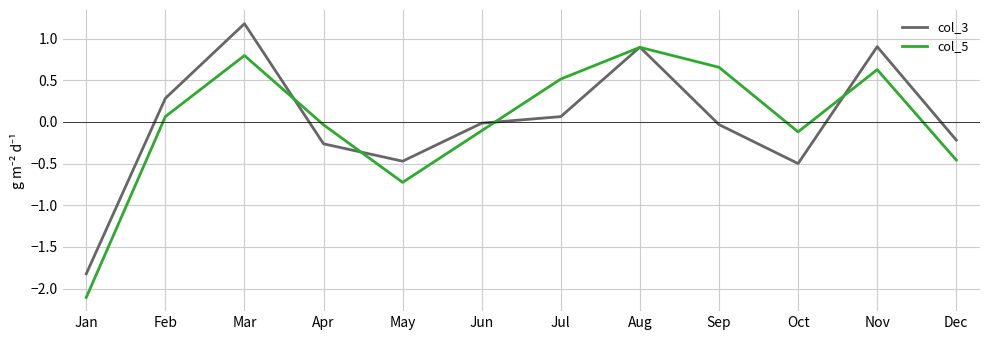

At which category is the sum across all series the highest?

Mar